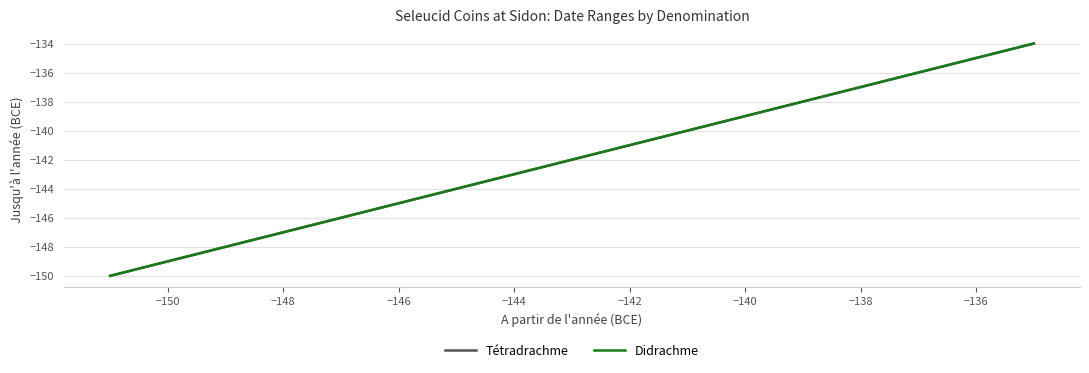

The value of Didrachme at −148 is -235. True or false?

False